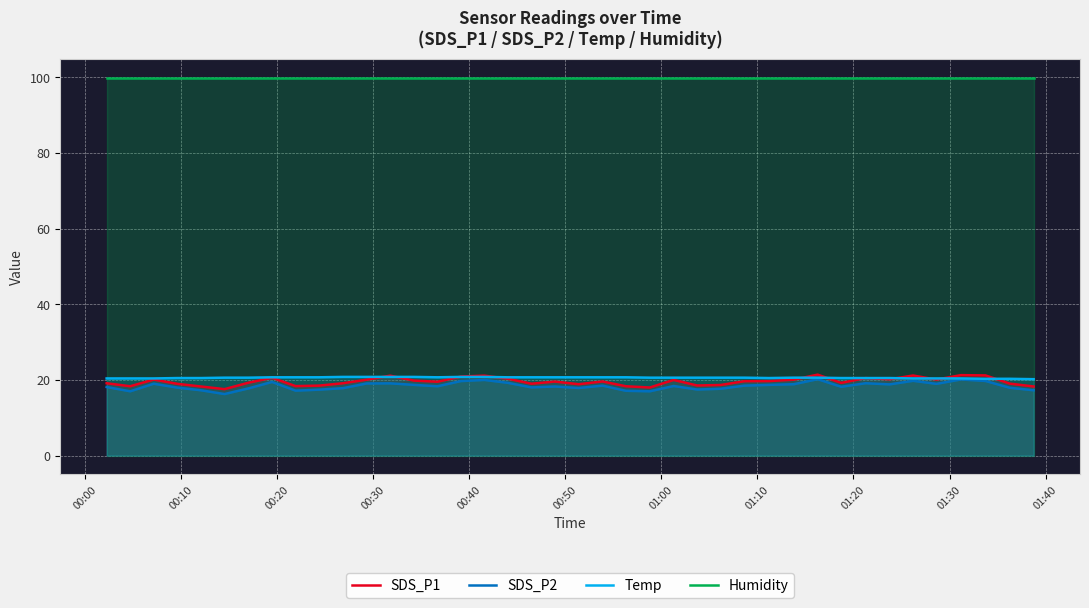

Reading right to left, what are all the values shown in this chart?

SDS_P1: 18.3	19.0	21.2	21.3	20.1	21.2	20.2	20.5	19.2	21.4	20.1	19.7	19.7	18.7	18.5	20.0	18.0	18.3	19.6	18.9	19.6	19.0	20.3	21.1	20.9	19.5	19.8	21.1	20.1	19.1	18.5	18.4	20.6	19.3	17.6	18.3	19.0	20.1	18.3	19.1
SDS_P2: 17.3	17.9	19.7	20.1	19.0	19.8	18.8	19.1	18.2	20.2	18.9	18.7	18.5	17.7	17.5	18.4	17.0	17.1	18.5	17.9	18.3	18.0	19.2	20.0	19.7	18.3	18.7	19.1	19.1	17.8	17.4	17.2	19.5	17.8	16.3	17.3	18.0	19.0	17.0	18.1
Temp: 20.2	20.3	20.3	20.4	20.4	20.4	20.5	20.5	20.5	20.6	20.6	20.5	20.6	20.6	20.6	20.6	20.6	20.7	20.7	20.7	20.7	20.7	20.7	20.8	20.8	20.7	20.8	20.8	20.8	20.8	20.7	20.7	20.7	20.6	20.6	20.5	20.5	20.4	20.4	20.4
Humidity: 99.9	99.9	99.9	99.9	99.9	99.9	99.9	99.9	99.9	99.9	99.9	99.9	99.9	99.9	99.9	99.9	99.9	99.9	99.9	99.9	99.9	99.9	99.9	99.9	99.9	99.9	99.9	99.9	99.9	99.9	99.9	99.9	99.9	99.9	99.9	99.9	99.9	99.9	99.9	99.9